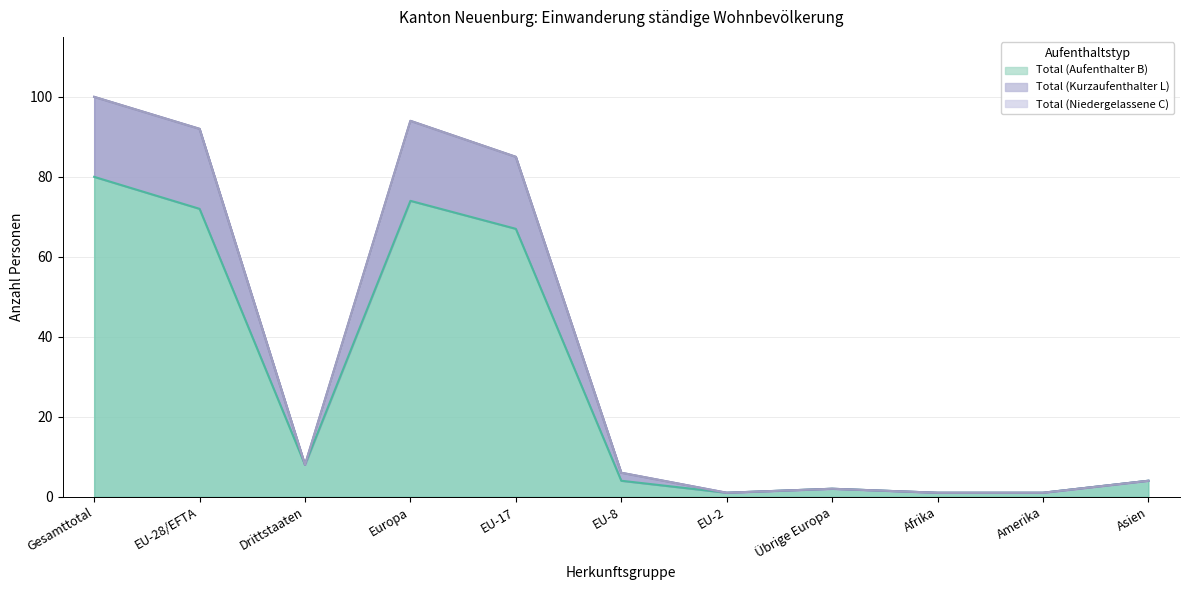

Between Europa and Gesamttotal, which is larger?

Gesamttotal